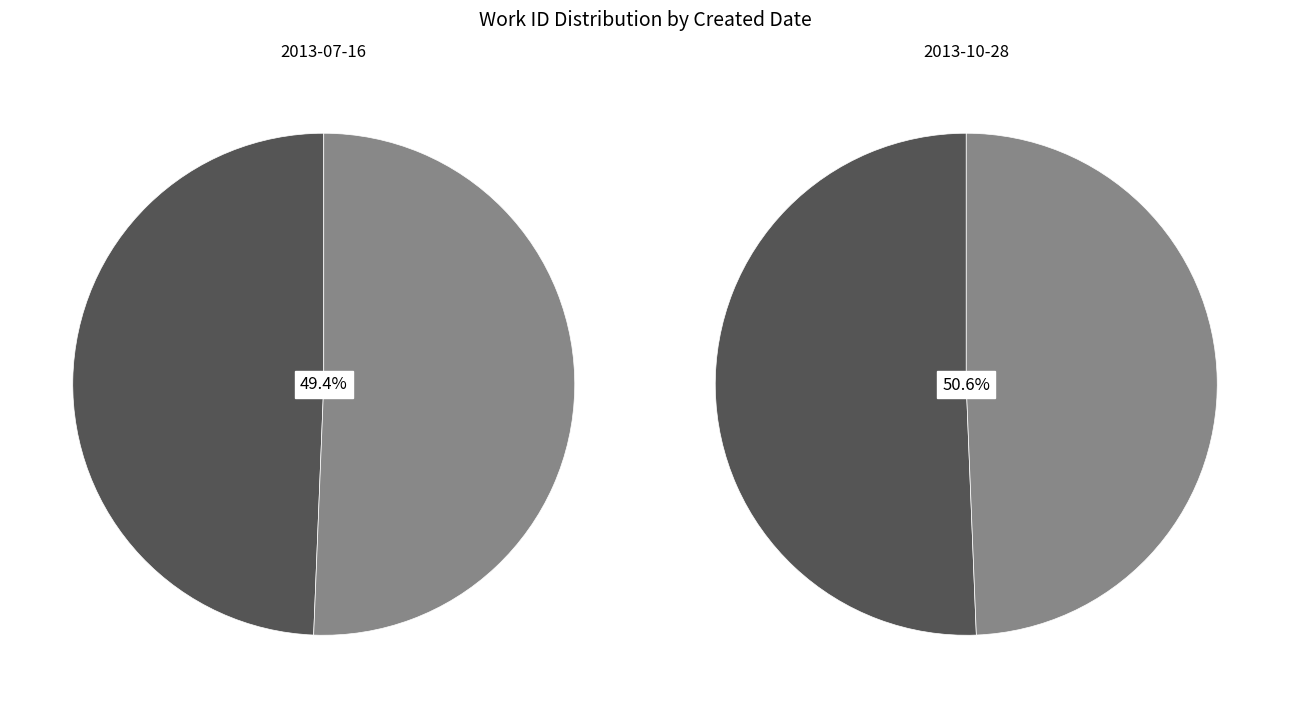

What percentage is the 2013-10-28 slice, to the nearest percent?

51%